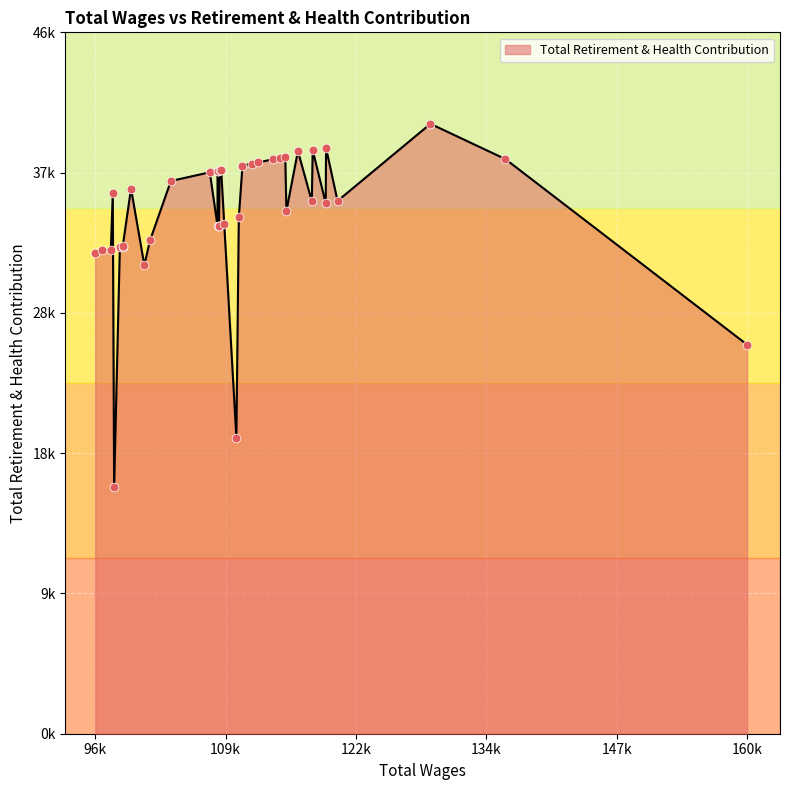

What is the change in value from 108724 to 98509?

-17409